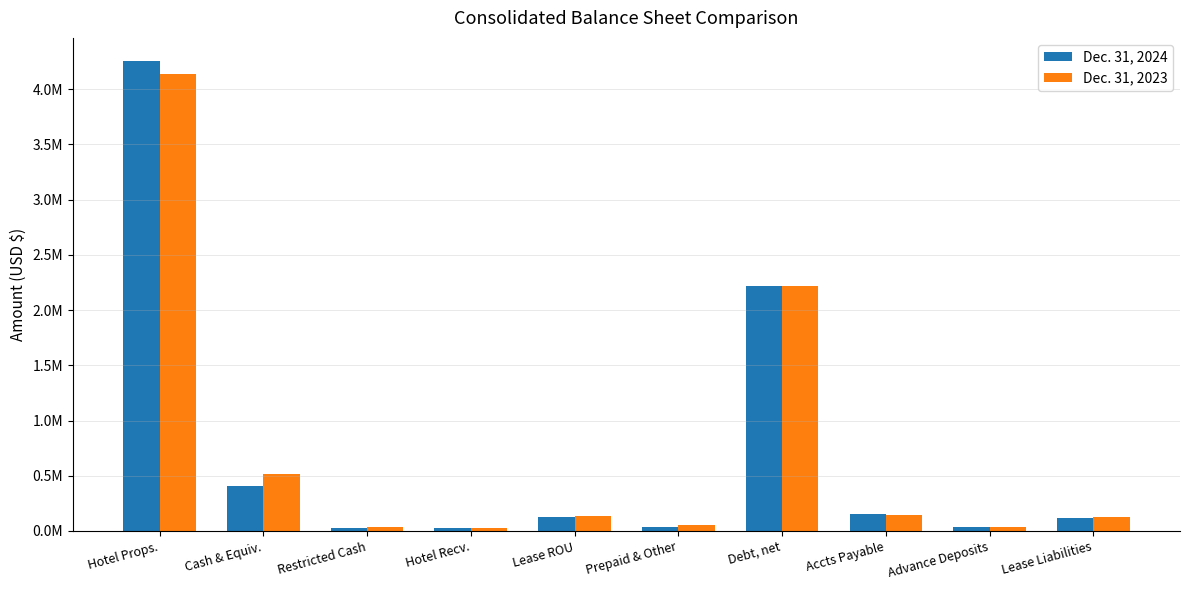

Is the value of Dec. 31, 2023 at Lease Liabilities greater than the value of Dec. 31, 2024 at Lease Liabilities?

Yes